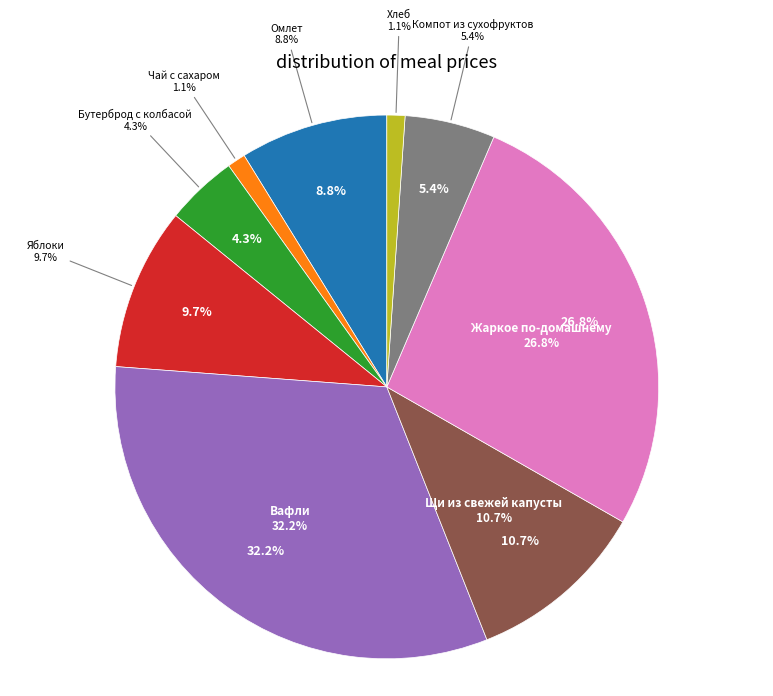

Is it true that Щи из свежей капусты is 24% of the pie?

False